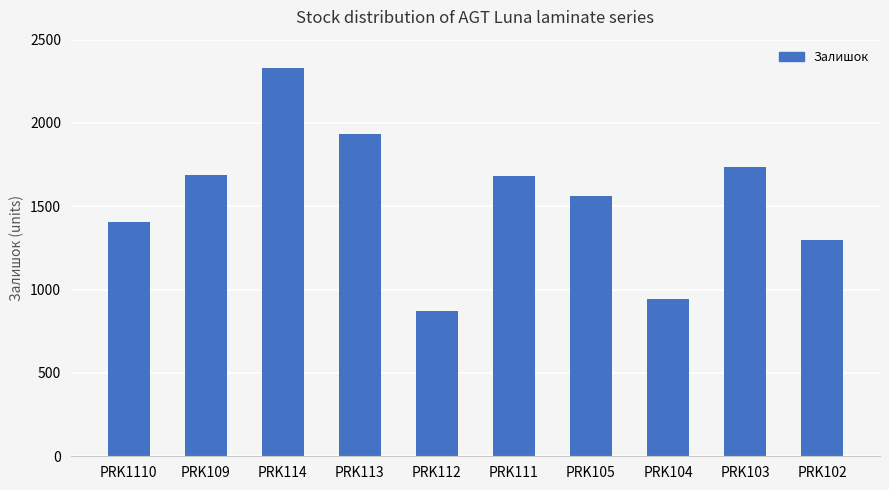

Which has a higher value, PRK104 or PRK103?

PRK103